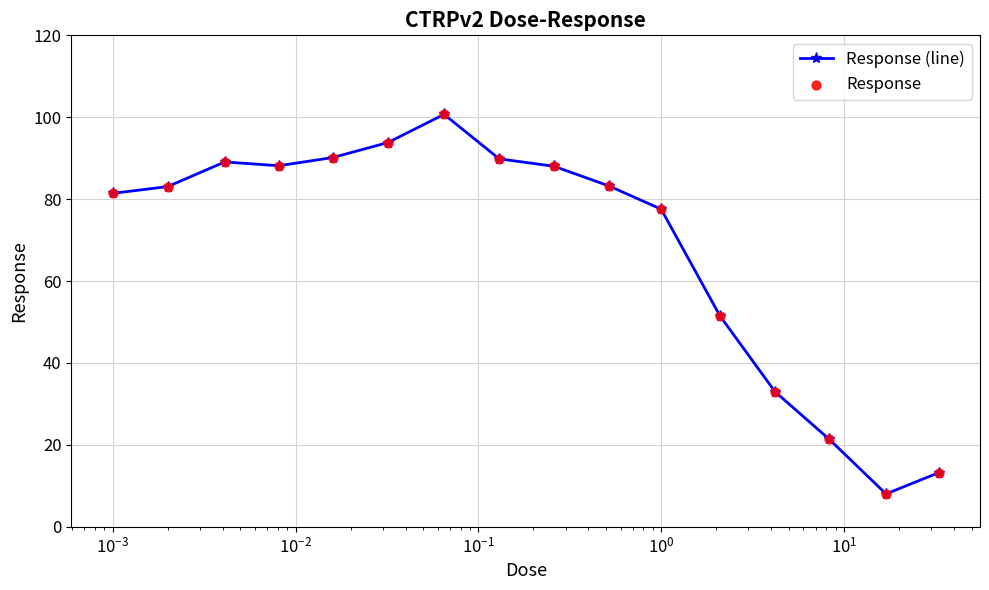

True or false: there are more than 0 points higher than both neighbors.

True